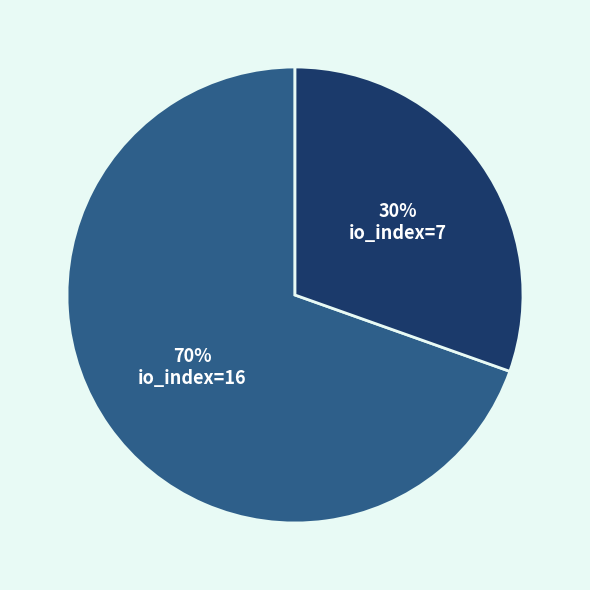

Is it true that io_index=7 is 38% of the pie?

False